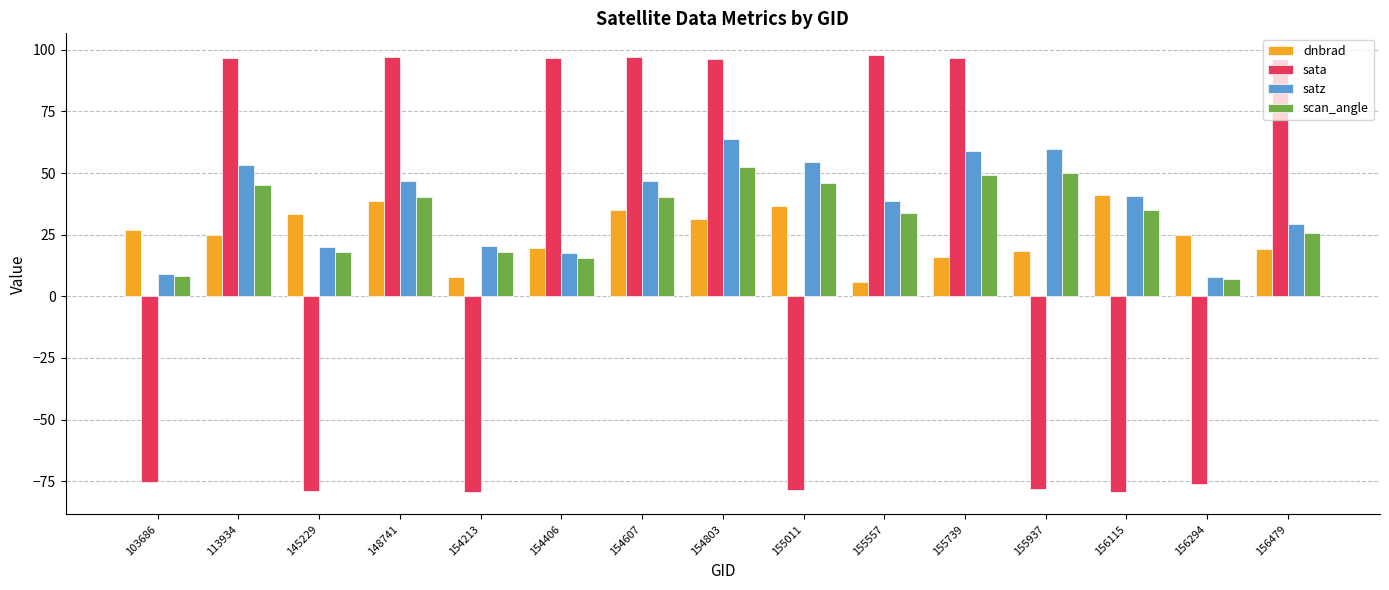

What is the average value of the dnbrad series?

25.3